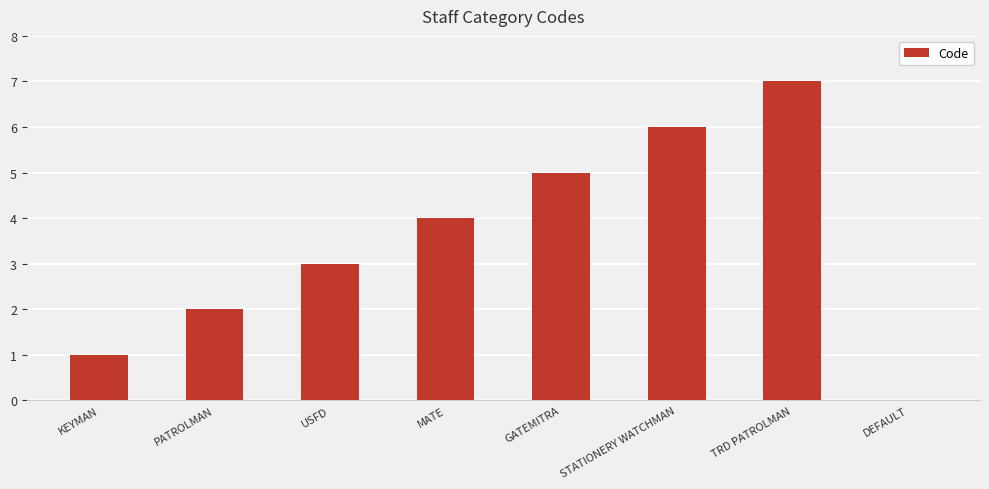

What is the greatest value displayed?

7